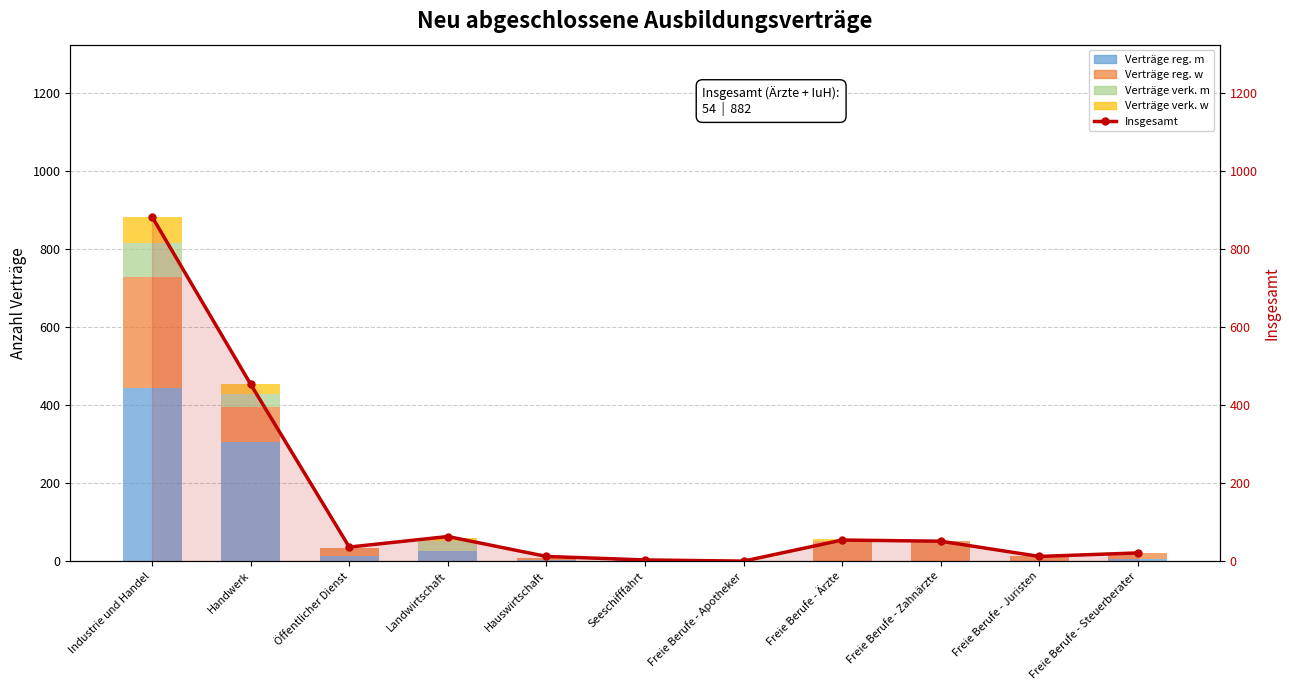

How many data points in Verträge verk. m are above 0?

3